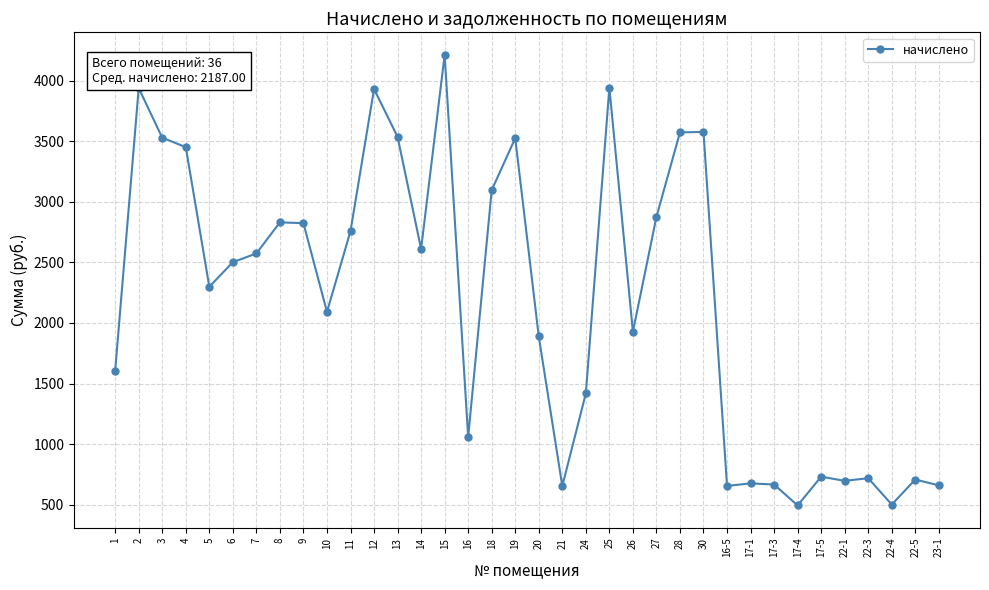

How many data points does each series have?

36